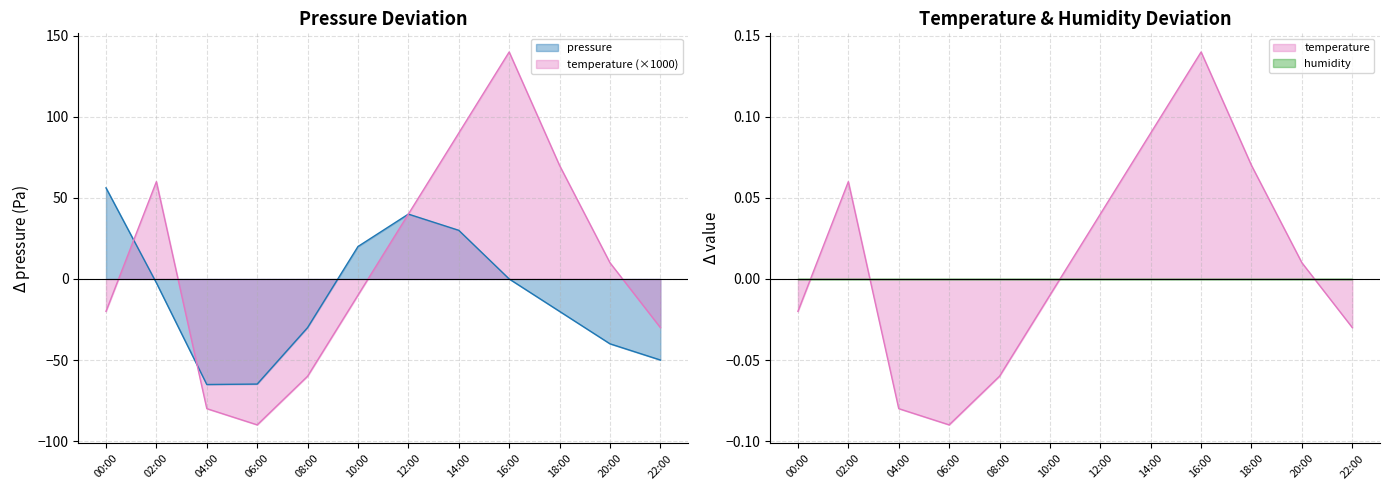

What is the minimum value shown in the chart?

-90.0